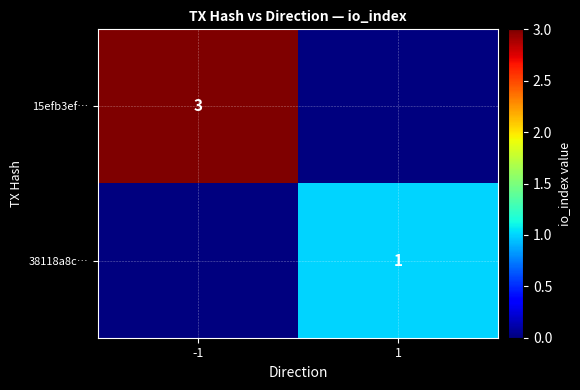

Is the value of 15efb3ef… at -1 greater than the value of 38118a8c… at 1?

Yes